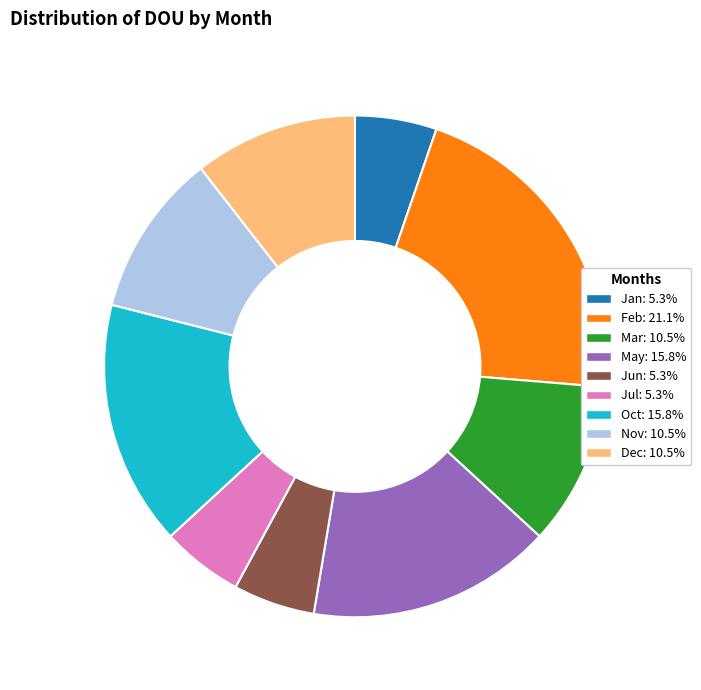

Is there any slice that represents more than half of the pie?

No